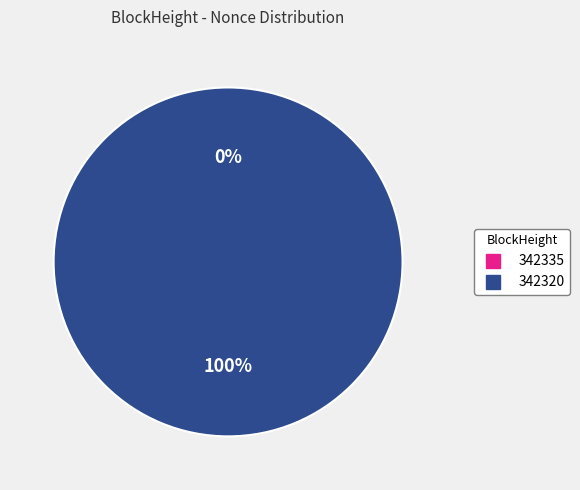

What percentage do 342320 and 342335 together represent?

100.0%